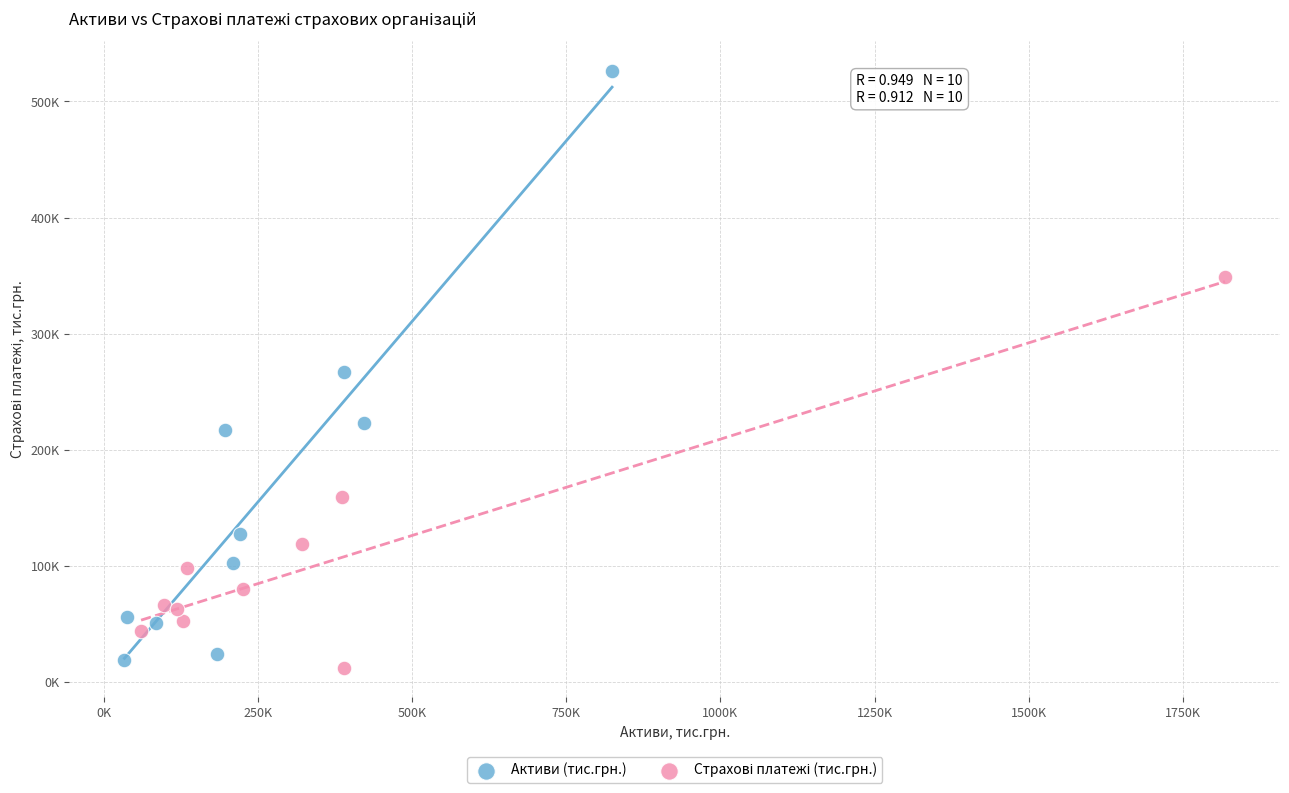

Which series reaches the maximum Y coordinate?

Активи (тис.грн.)